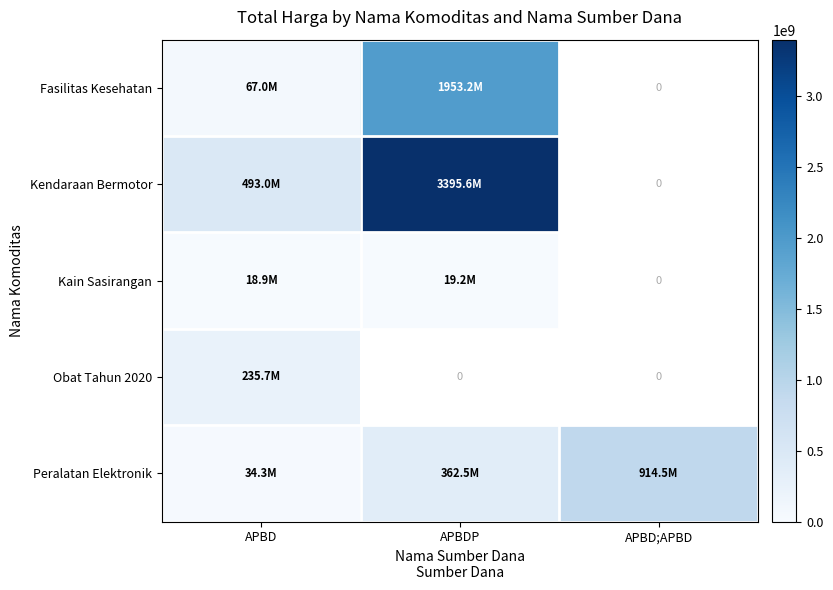

What is the difference between the maximum and minimum values in the Fasilitas Kesehatan series?

1886178865.0